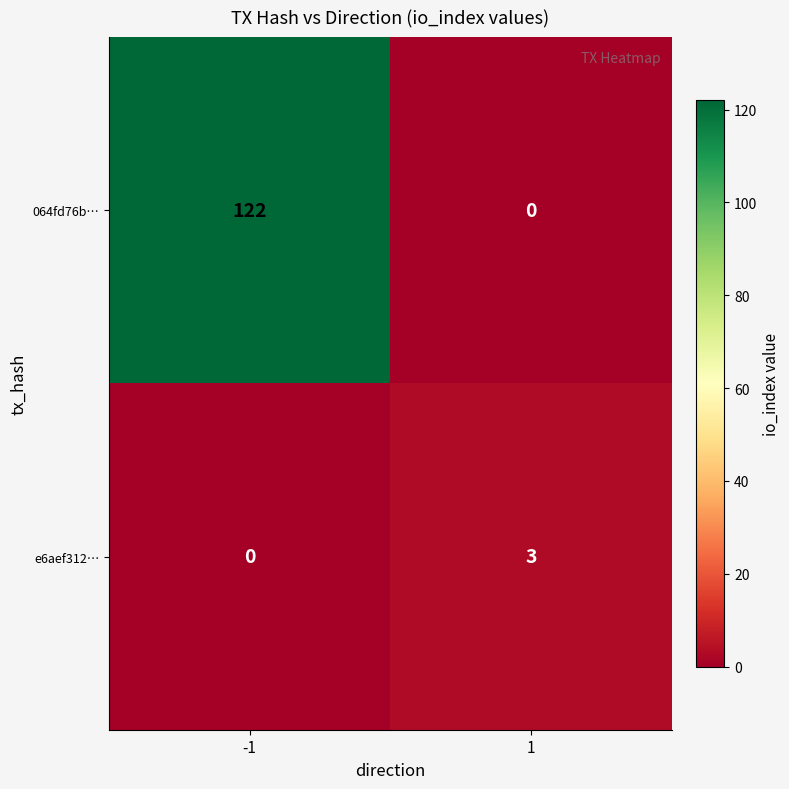

What is the greatest value displayed?

122